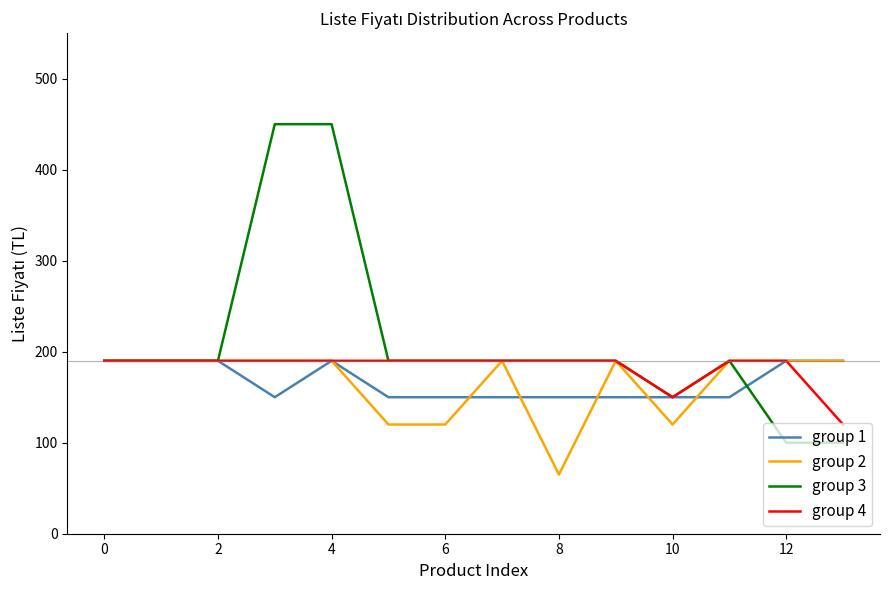

Reading left to right, list all the values displayed in this chart.

group 1: 190	190	190	150	190	150	150	150	150	150	150	150	190	190
group 2: 190	190	190	190	190	120	120	190	65	190	120	190	190	190
group 3: 190	190	190	450	450	190	190	190	190	190	150	190	100	100
group 4: 190	190	190	190	190	190	190	190	190	190	150	190	190	120